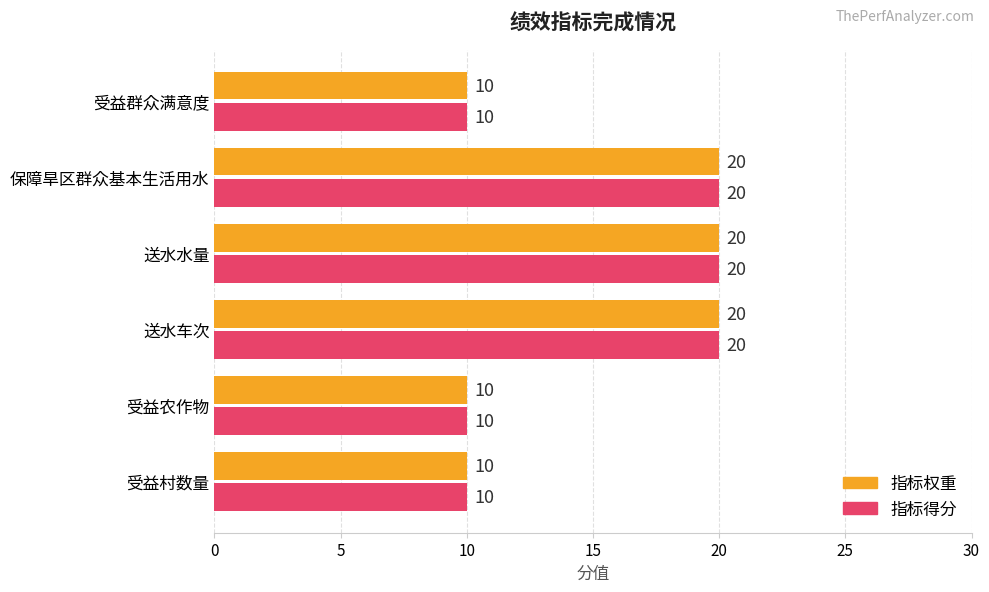

What value does the 指标得分 series have at 送水水量, to the nearest 5?

20